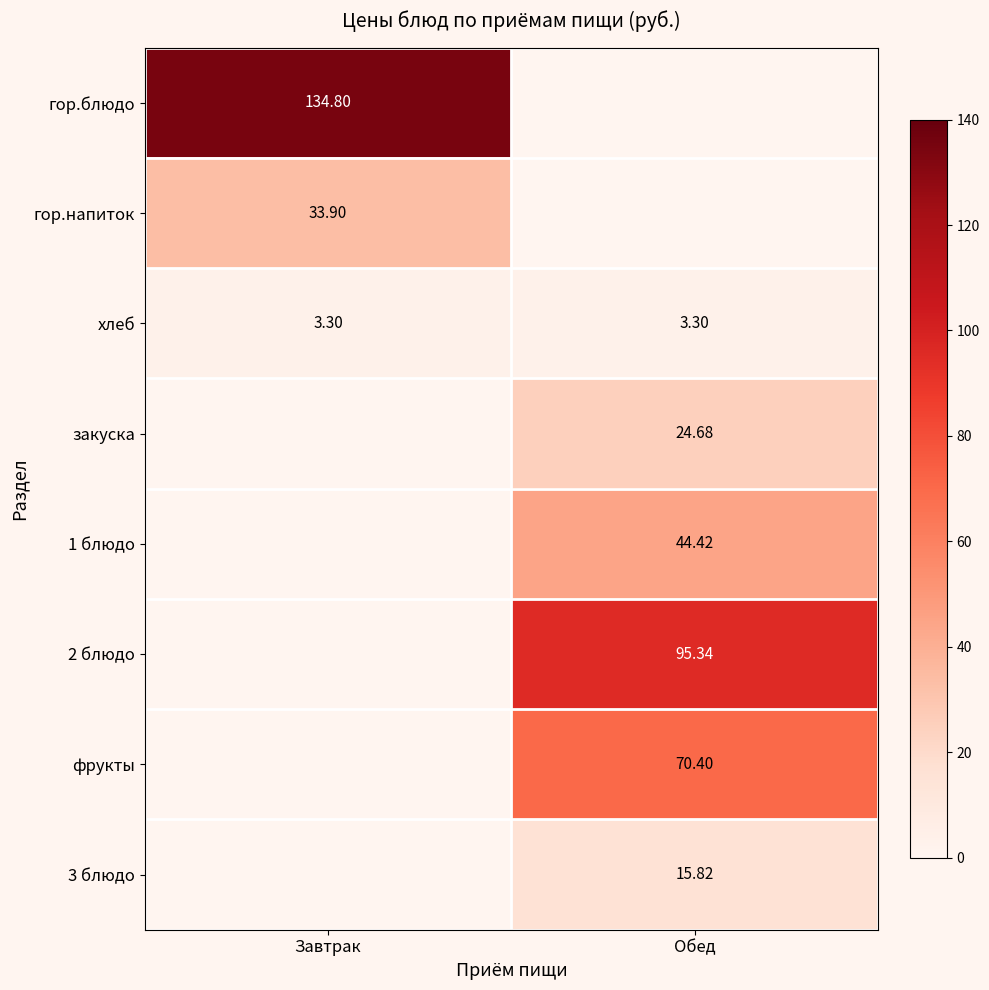

The хлеб series shows 3.3 at Обед. True or false?

True